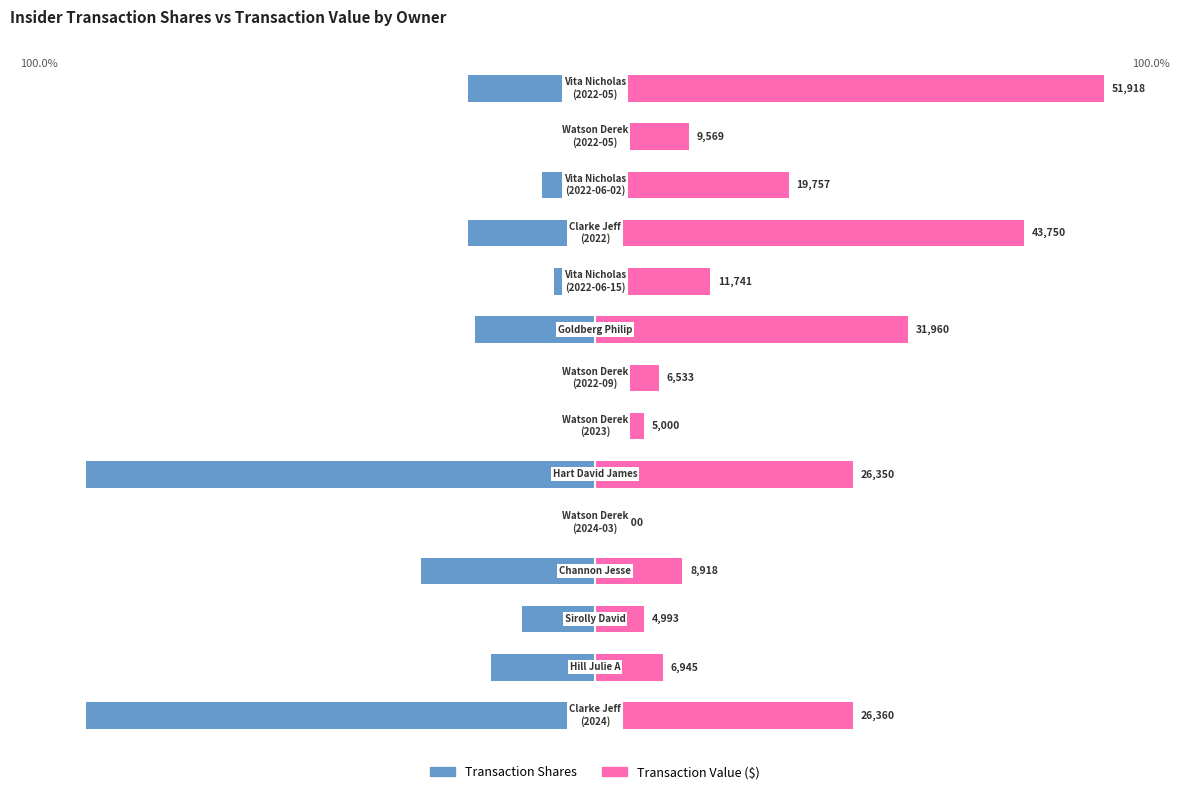

What is the minimum value shown in the chart?

-100.0